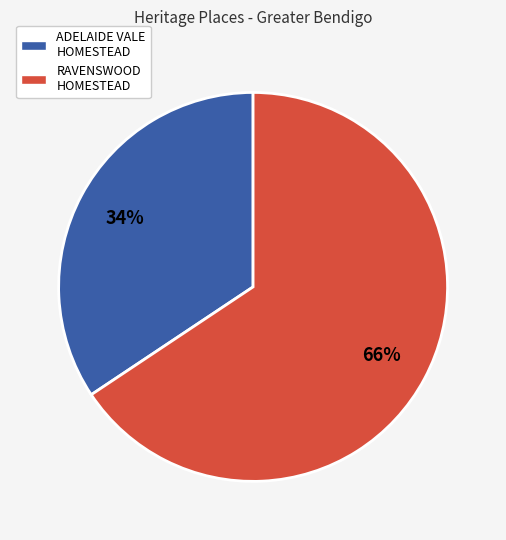

Does any single category account for the majority?

Yes